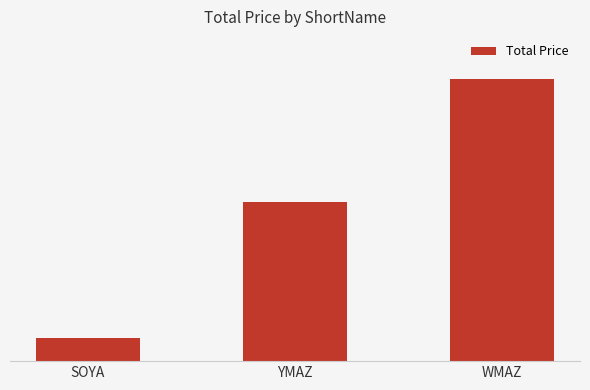

What is the greatest value displayed?

77646